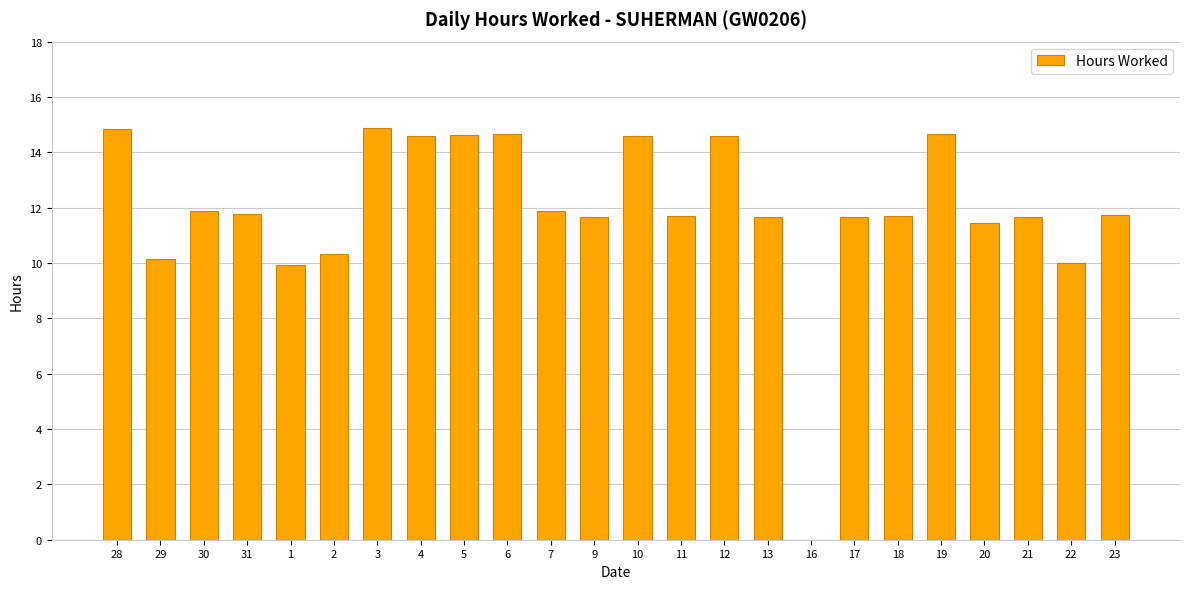

Where does the data first go above 11?

28